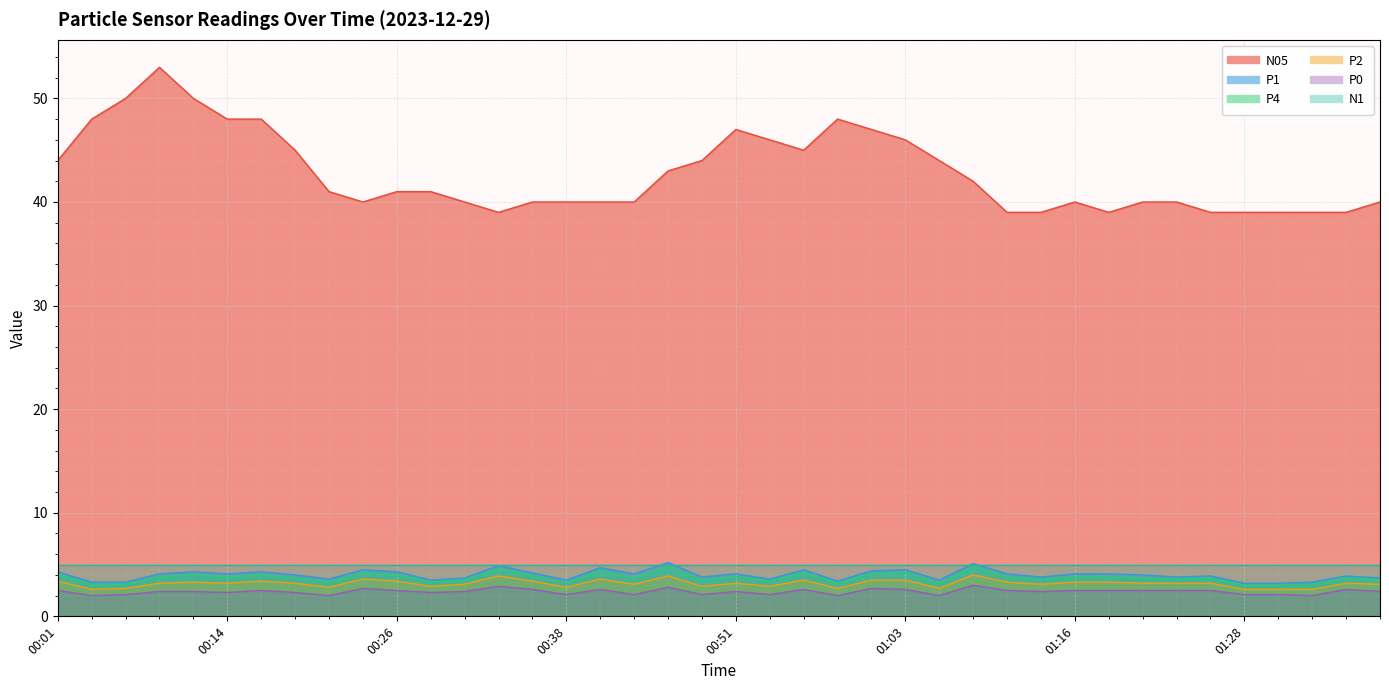

True or false: N05 and P2 intersect in this chart.

False